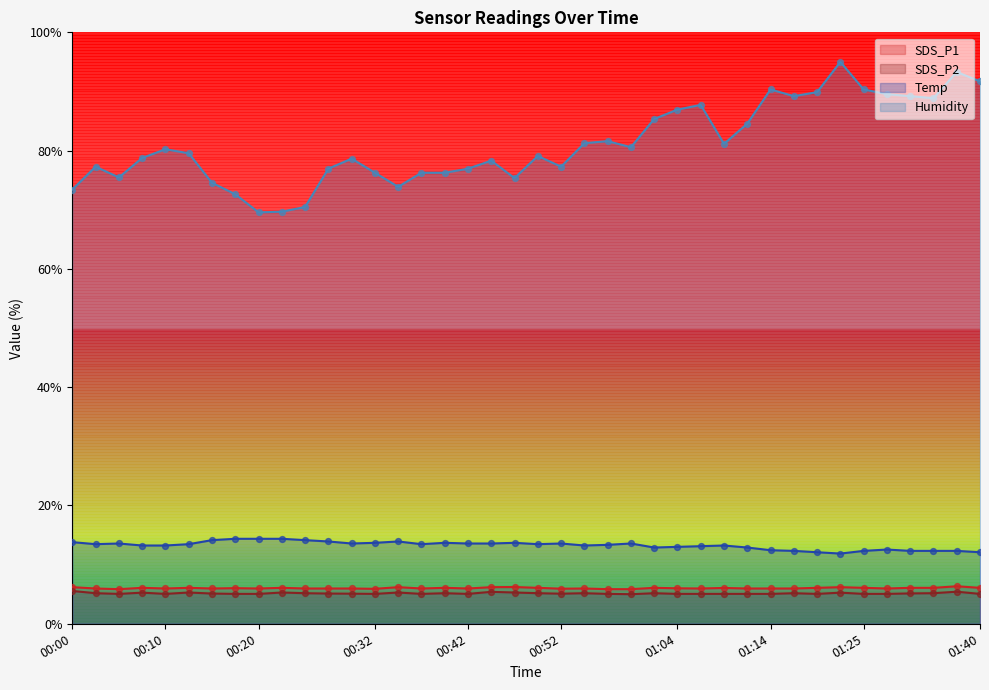

What is the total value across all series at 00:07?

103.3